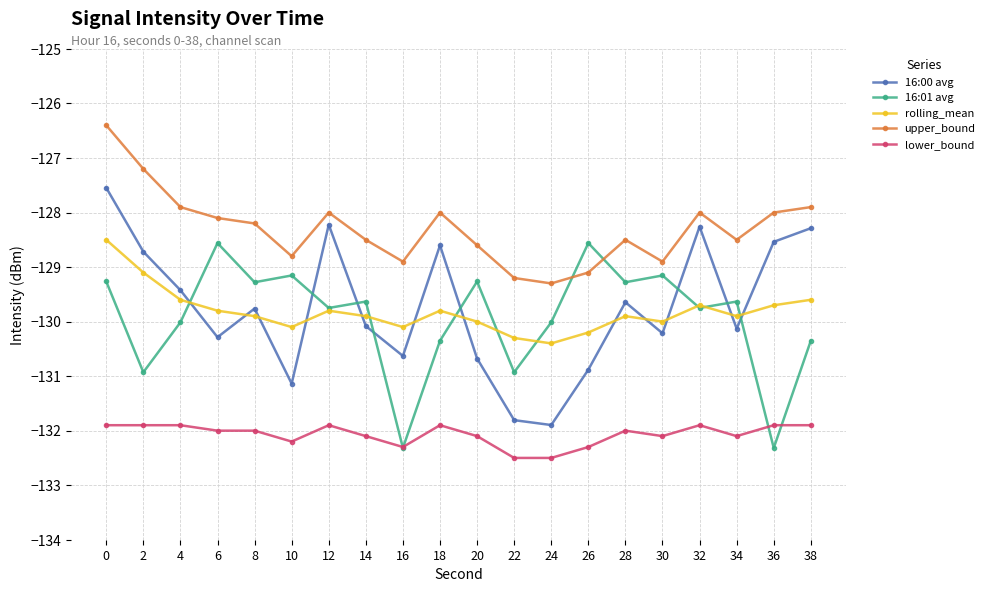

True or false: rolling_mean has more than 2 points higher than both neighbors.

True